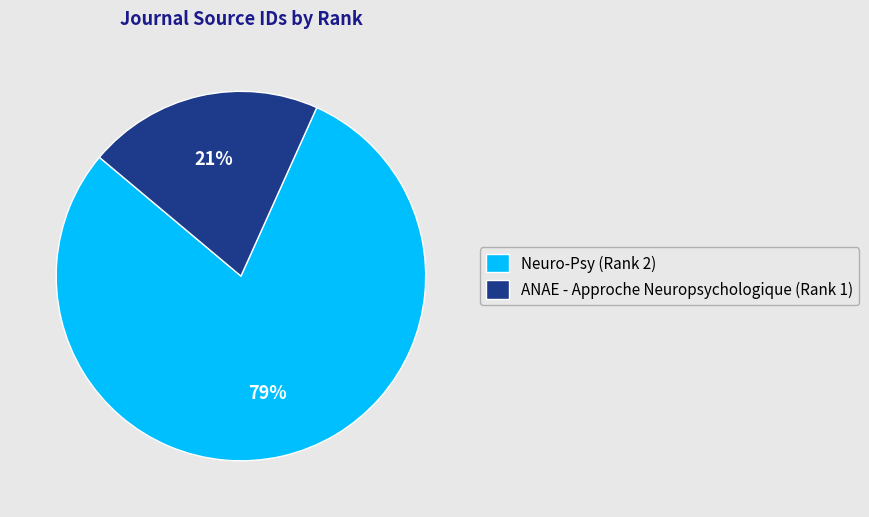

Which category has the biggest portion of the pie?

Neuro-Psy (Rank 2)